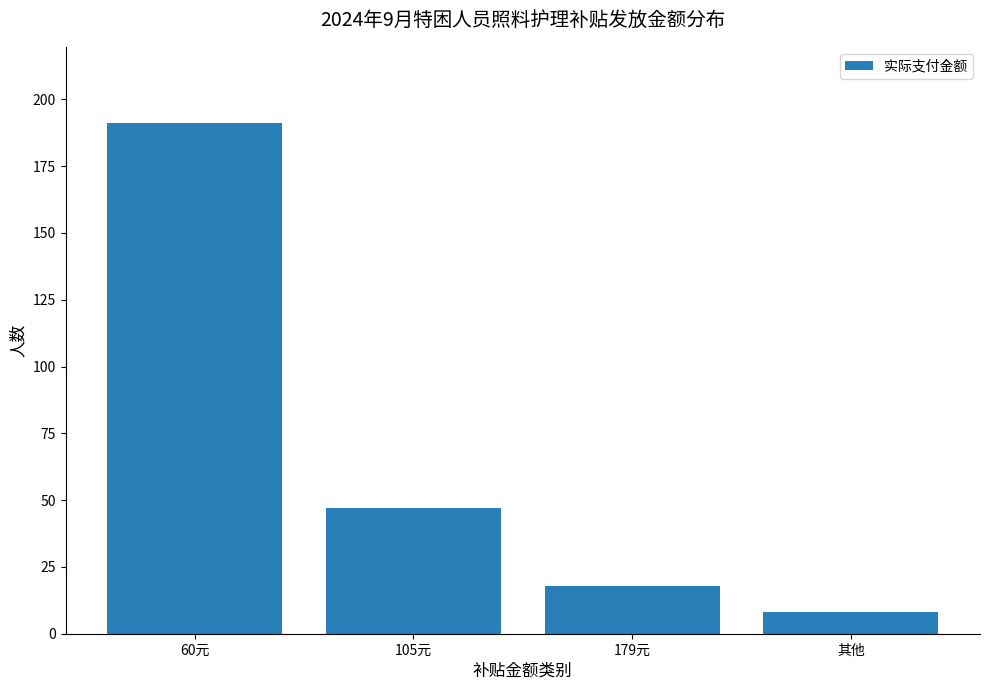

Are the bars grouped side by side (vs. stacked)?

No